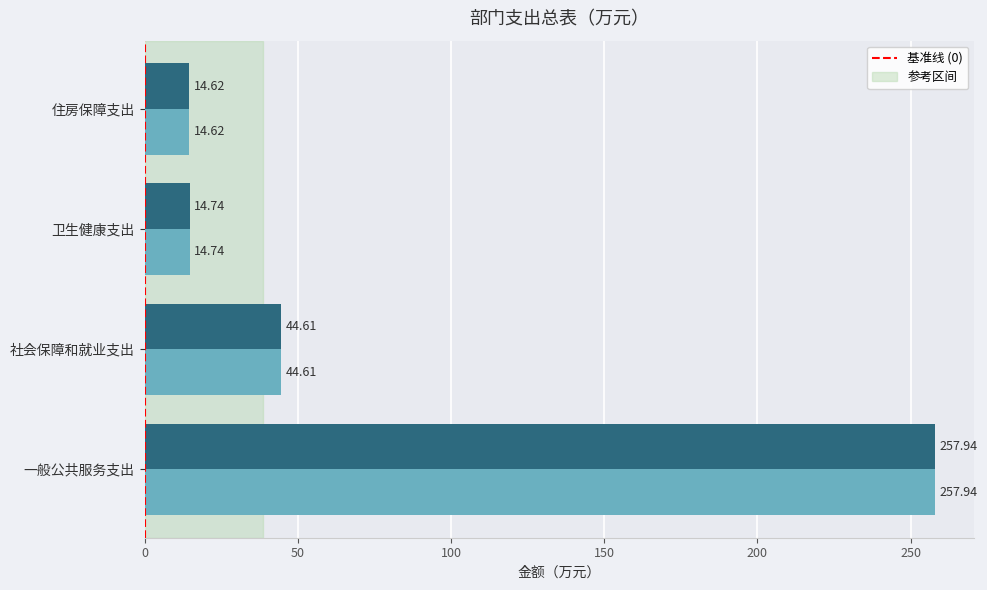

At which category does the chart reach its minimum across all series?

住房保障支出